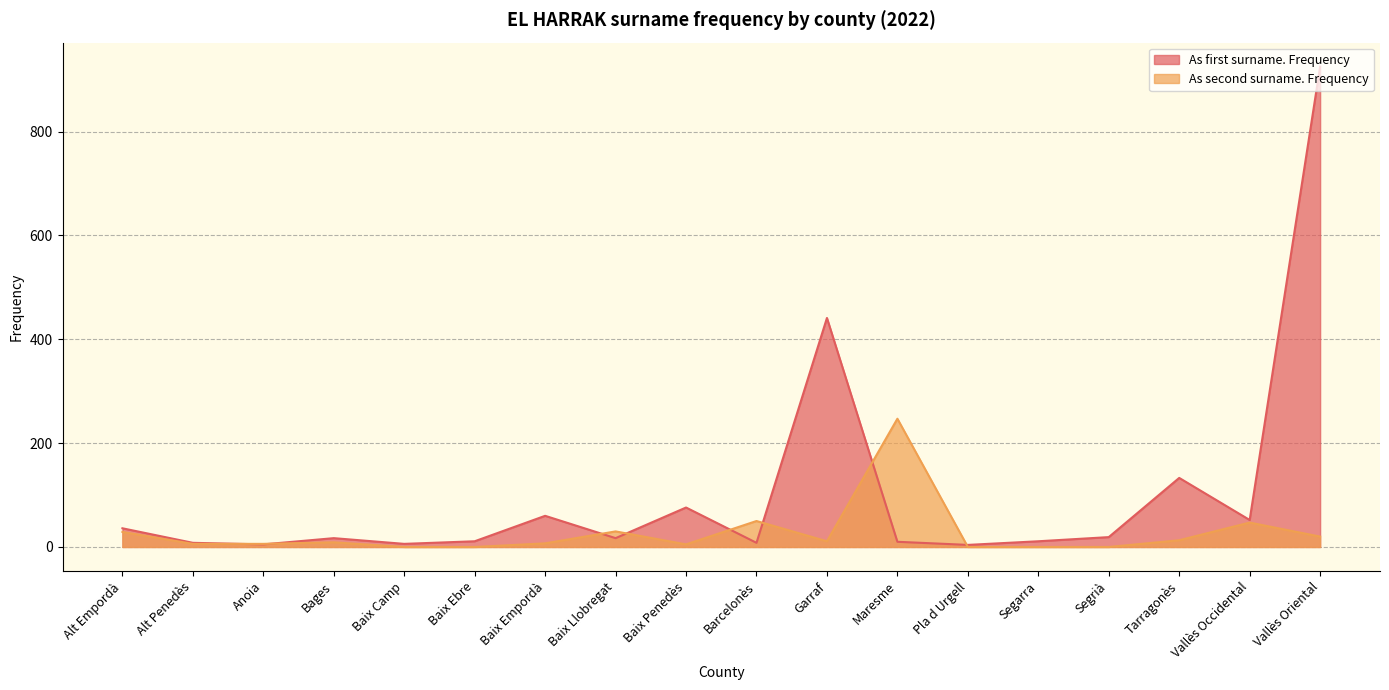

Is it true that the value at Baix Ebre is 6?

False